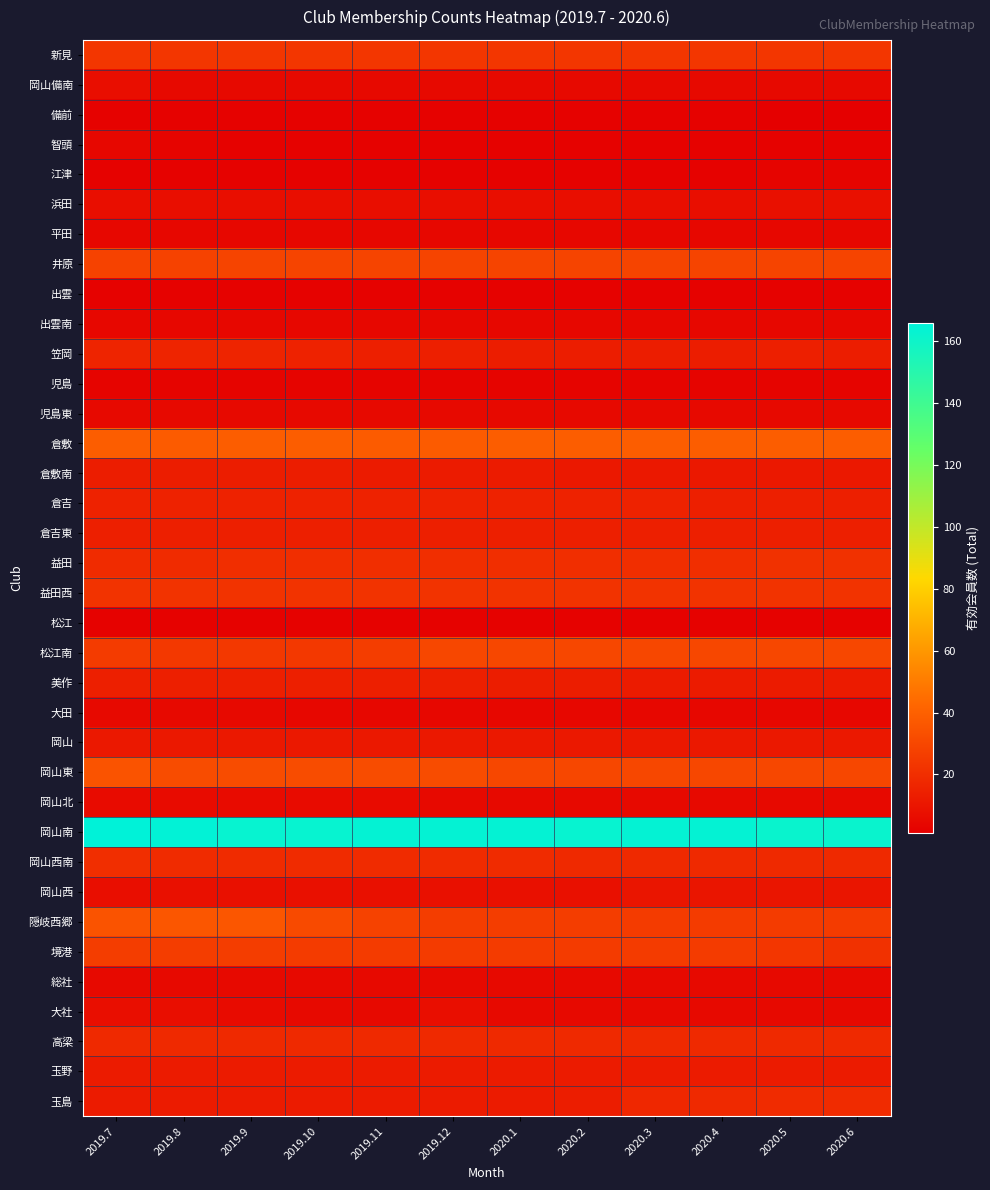

Which label corresponds to the largest value in the chart?

2019.7